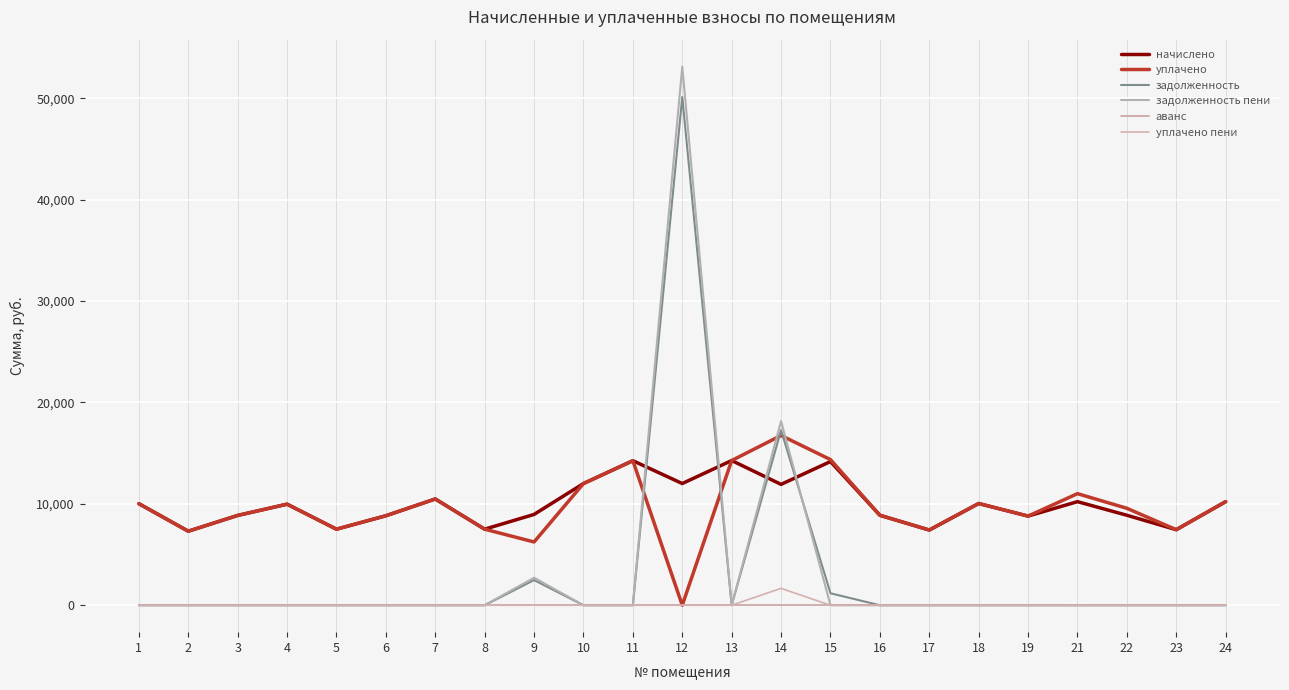

Is it true that уплачено пени equals 722.9 at 9?

False